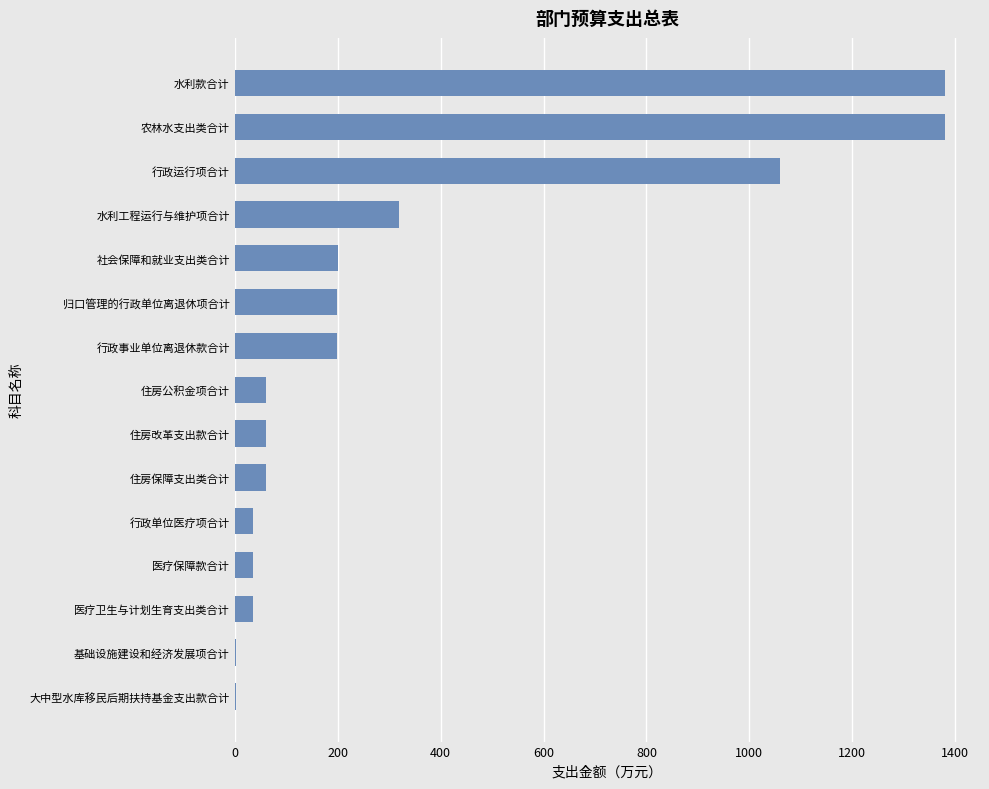

The value at 行政运行项合计 is 1059.1. True or false?

True